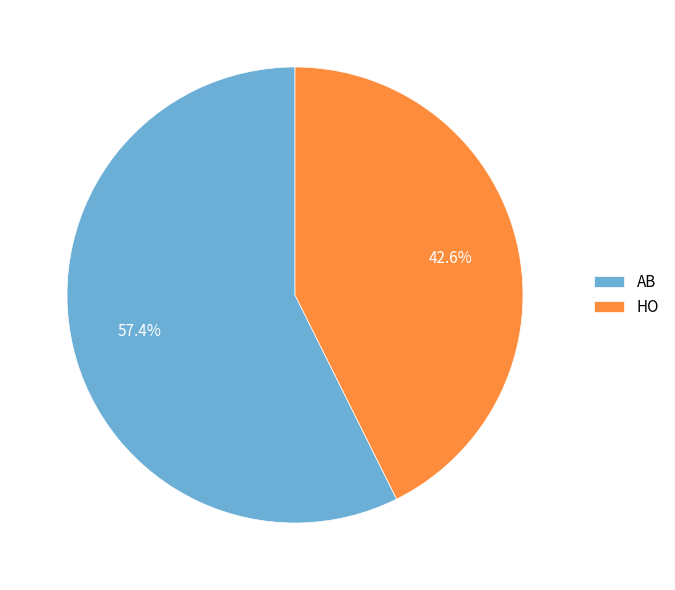

Is HO the majority of the pie?

No